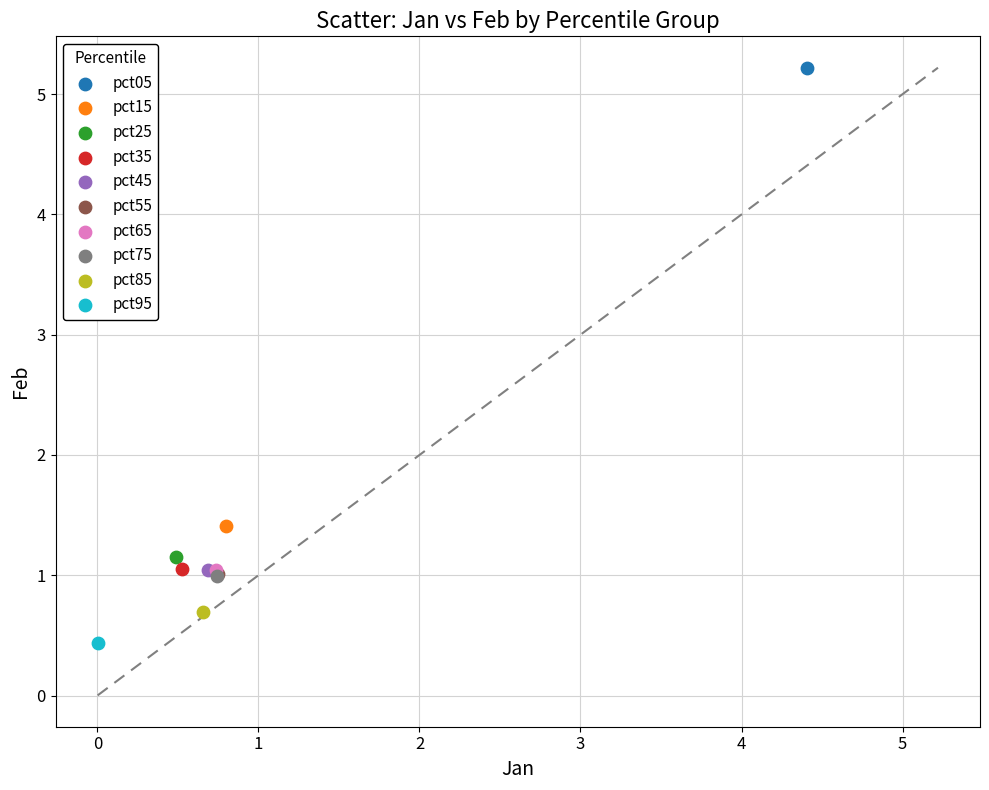

What are all the series names shown in the legend?

pct05, pct15, pct25, pct35, pct45, pct55, pct65, pct75, pct85, pct95